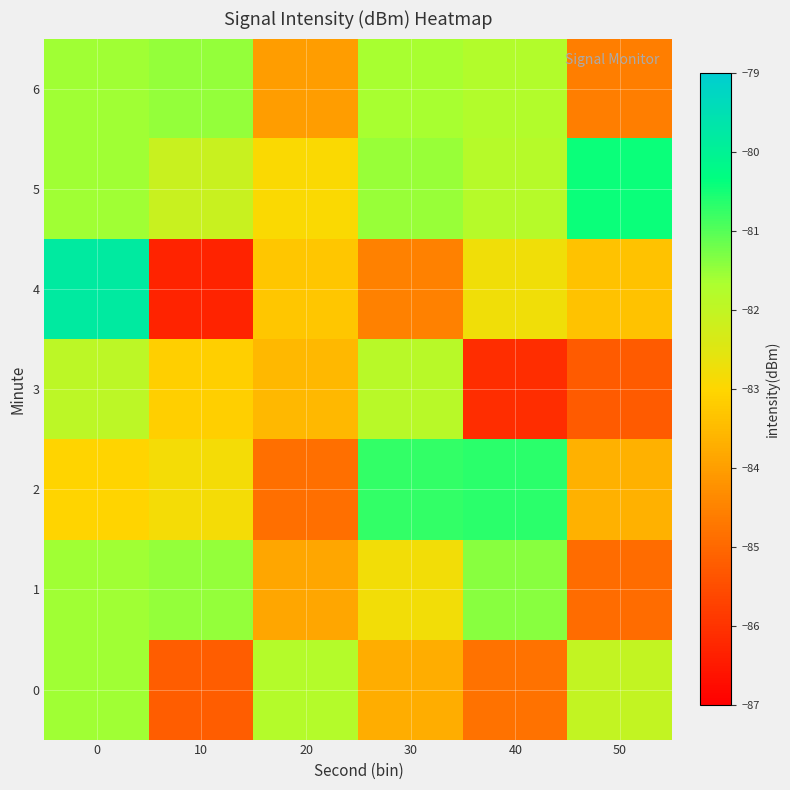

How many series are shown in this chart?

7